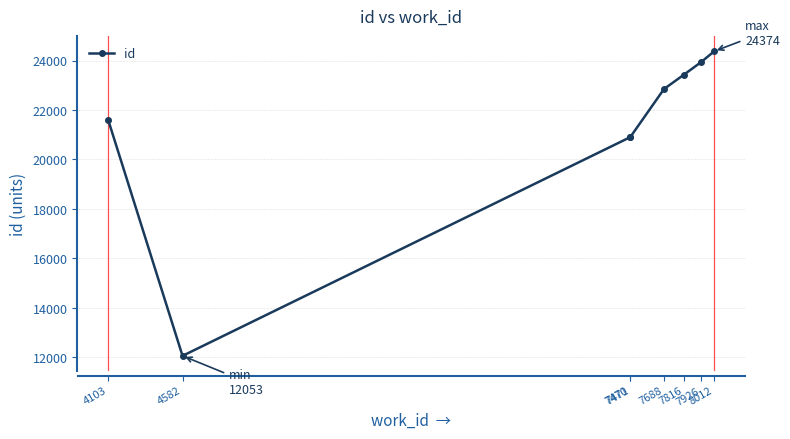

At which category does the chart reach its minimum across all series?

4582